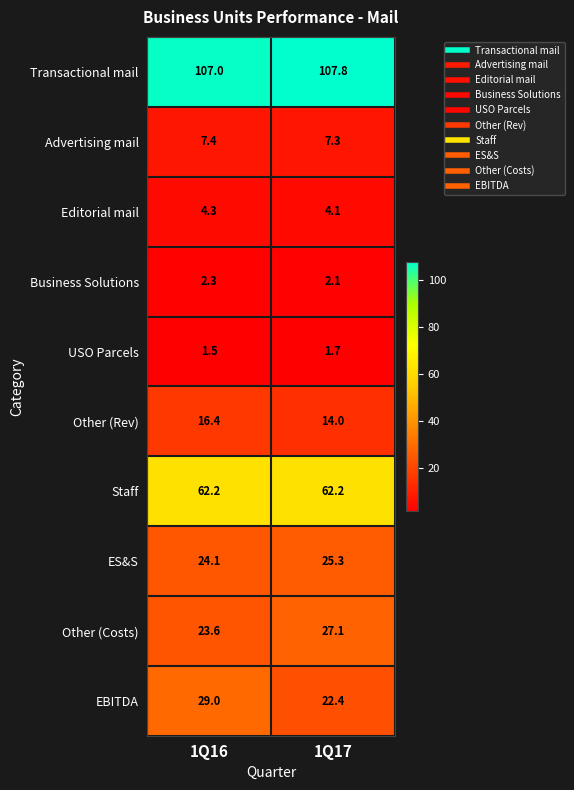

Reading left to right, transcribe all the data shown in this chart.

Transactional mail: 107.0	107.8
Advertising mail: 7.4	7.3
Editorial mail: 4.3	4.1
Business Solutions: 2.3	2.1
USO Parcels: 1.5	1.7
Other (Rev): 16.4	14.0
Staff: 62.2	62.2
ES&S: 24.1	25.3
Other (Costs): 23.6	27.1
EBITDA: 29.0	22.4